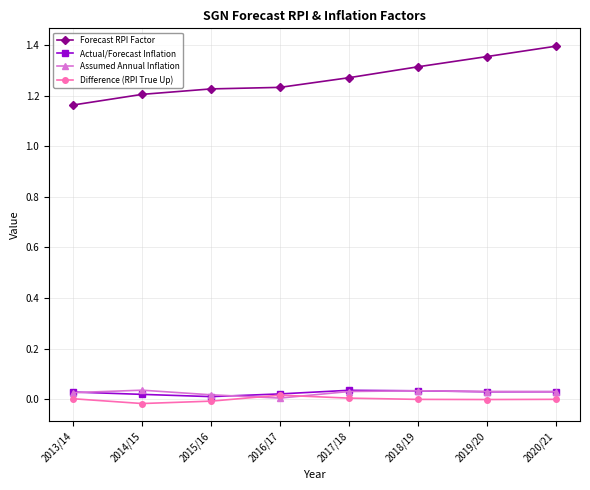

The value of Forecast RPI Factor at 2014/15 is 2.0. True or false?

False